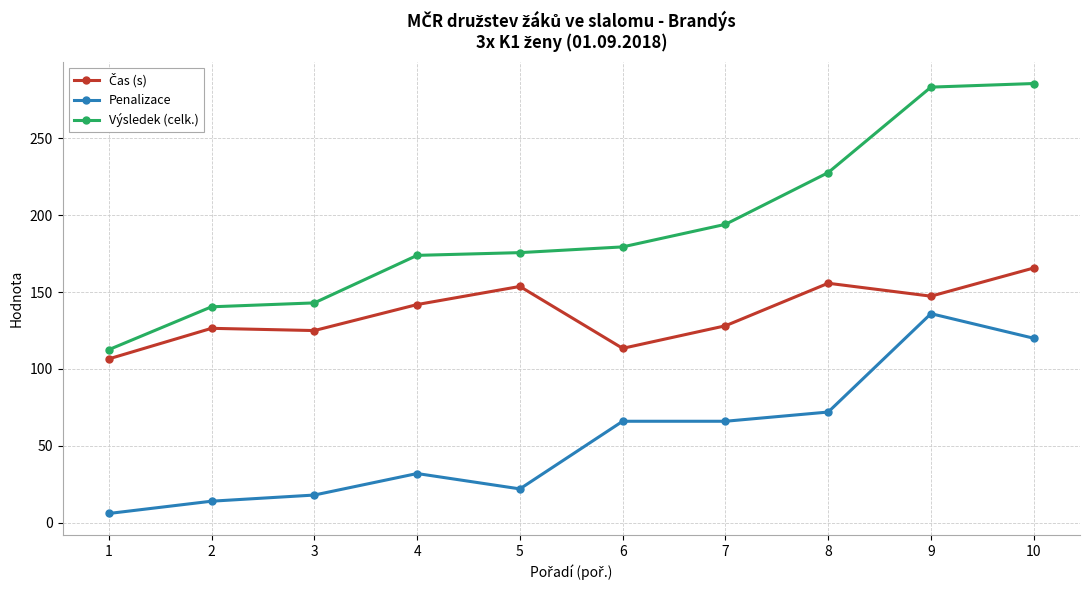

How many categories are shown in the chart?

10